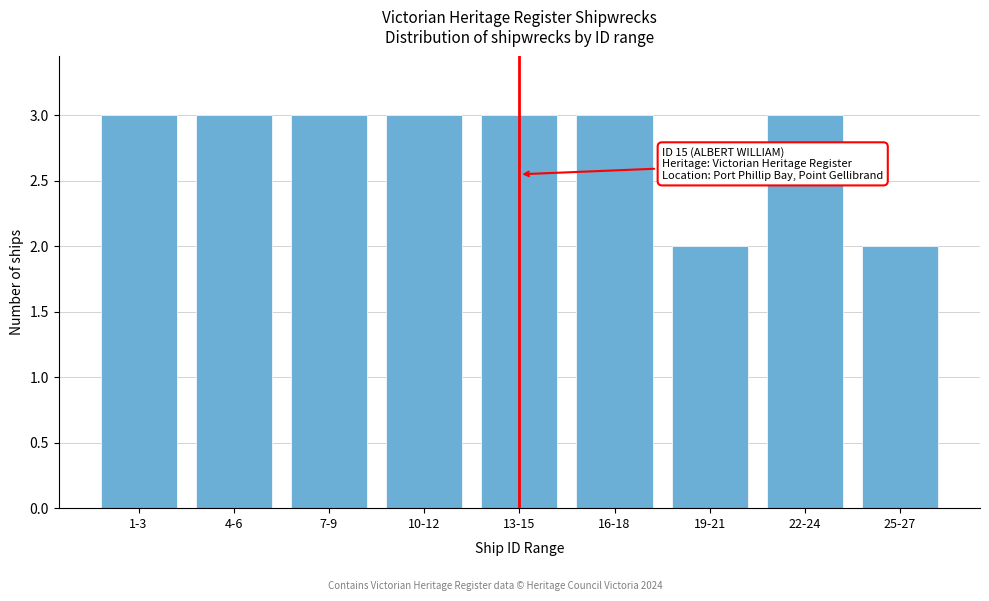

Reading left to right, extract all data points from this chart.

1-3=3	4-6=3	7-9=3	10-12=3	13-15=3	16-18=3	19-21=2	22-24=3	25-27=2